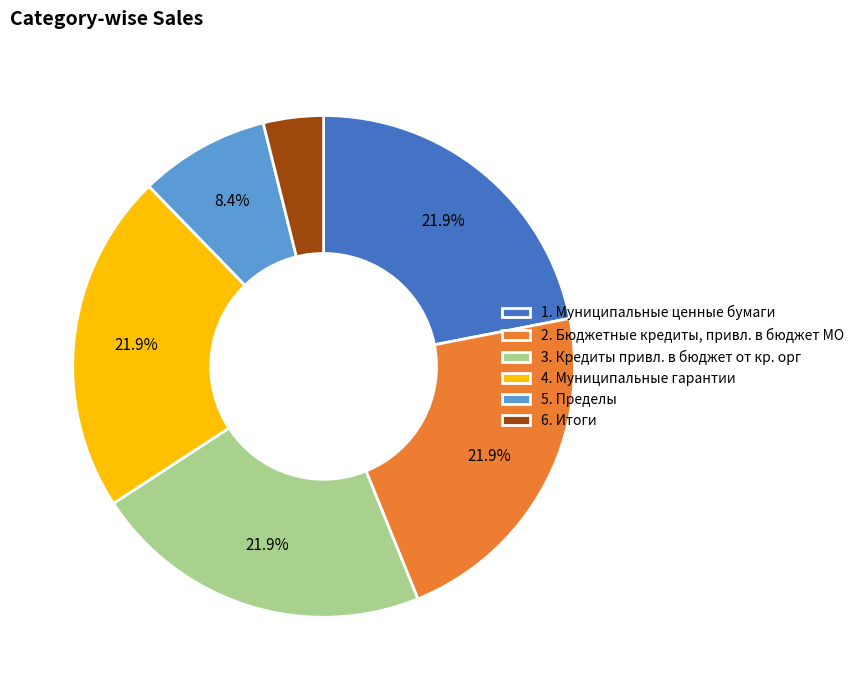

Do 2. Бюджетные кредиты, привл. в бюджет МО and 4. Муниципальные гарантии together represent more than half of the pie?

No